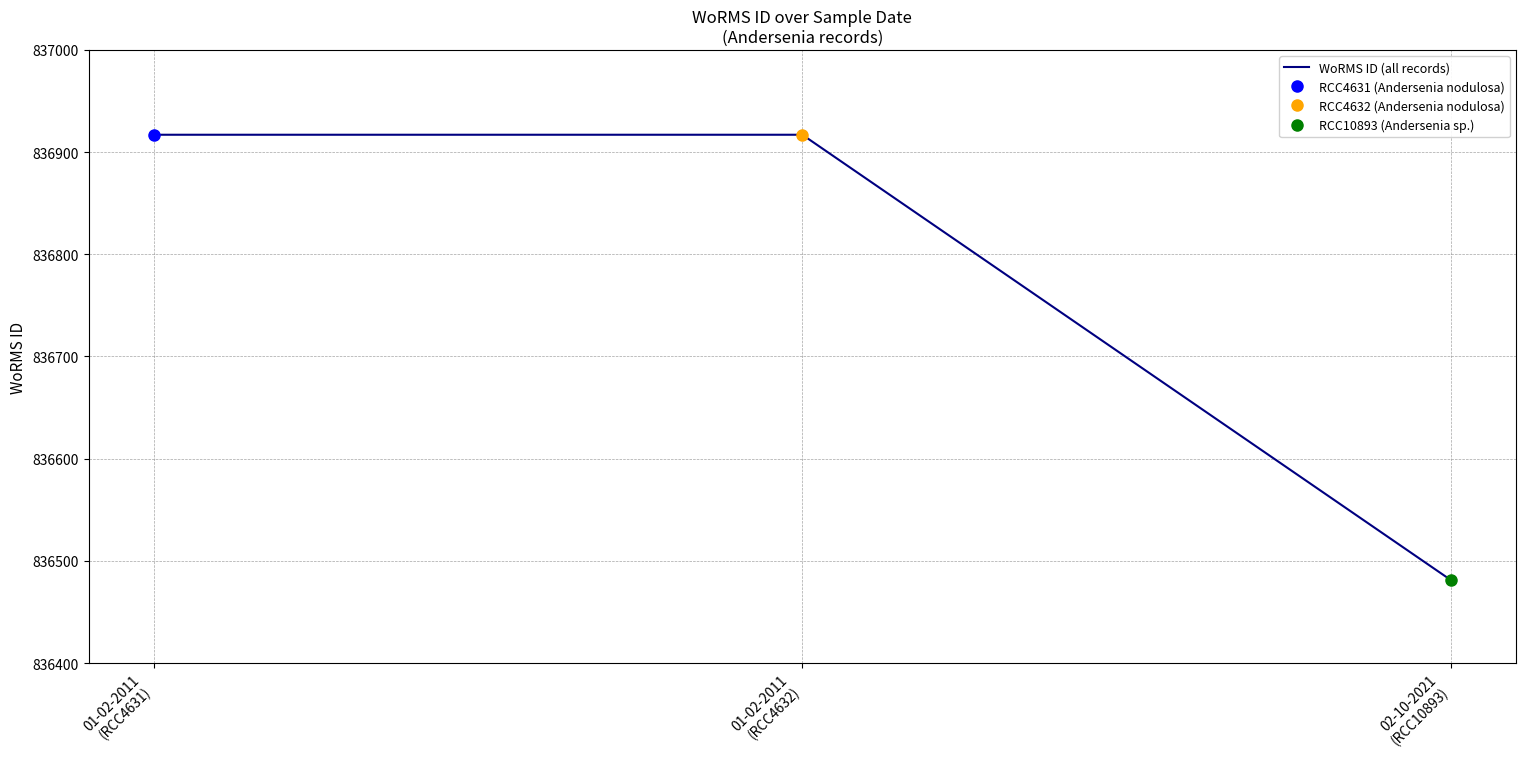

Does the chart have visible grid lines?

Yes